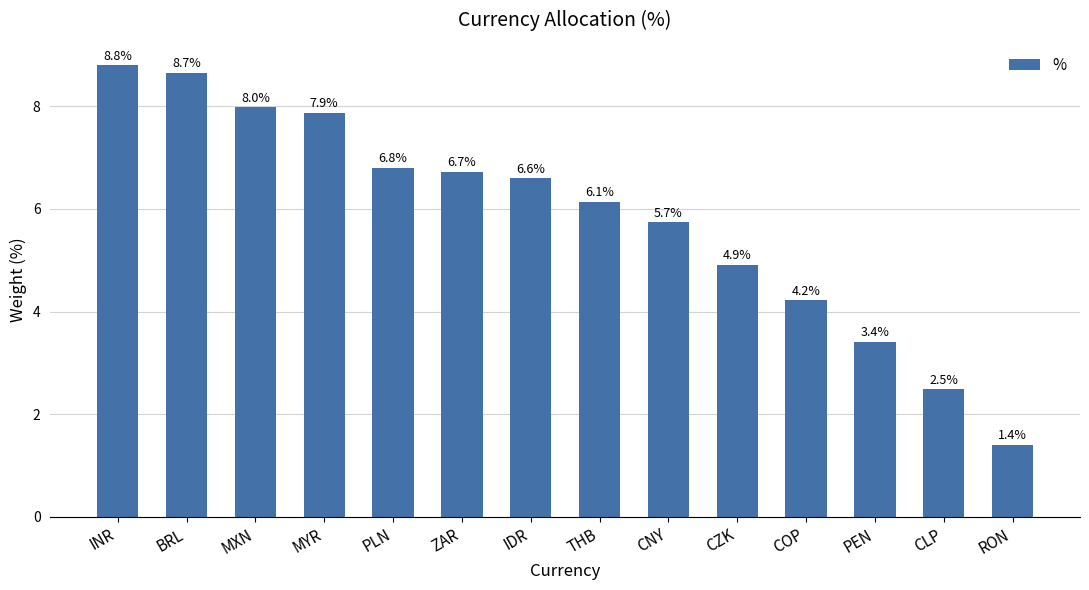

List the labels in order of value, largest first.

INR, BRL, MXN, MYR, PLN, ZAR, IDR, THB, CNY, CZK, COP, PEN, CLP, RON